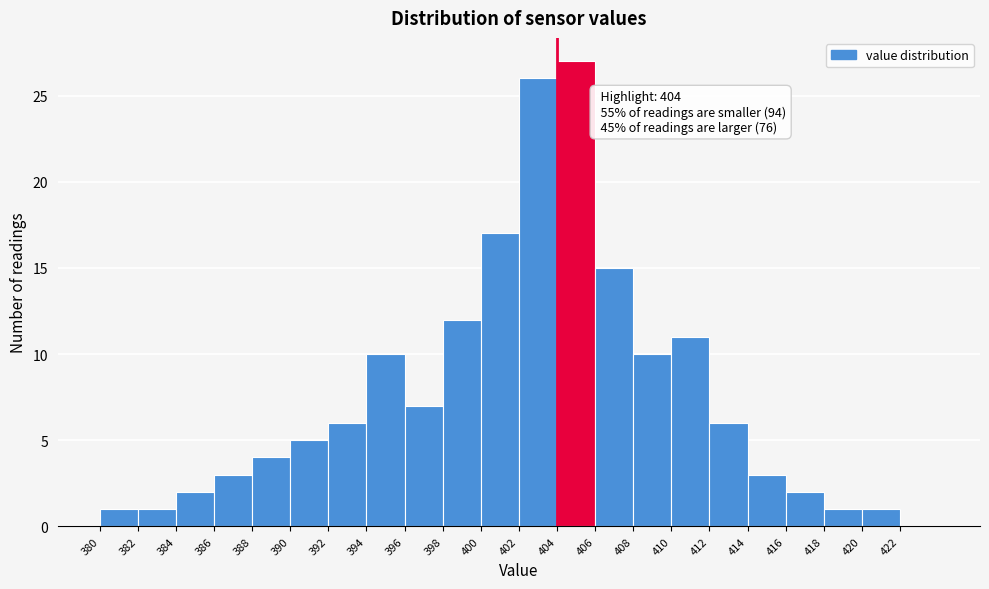

Which range on the x-axis has the tallest bar?

404 to 406